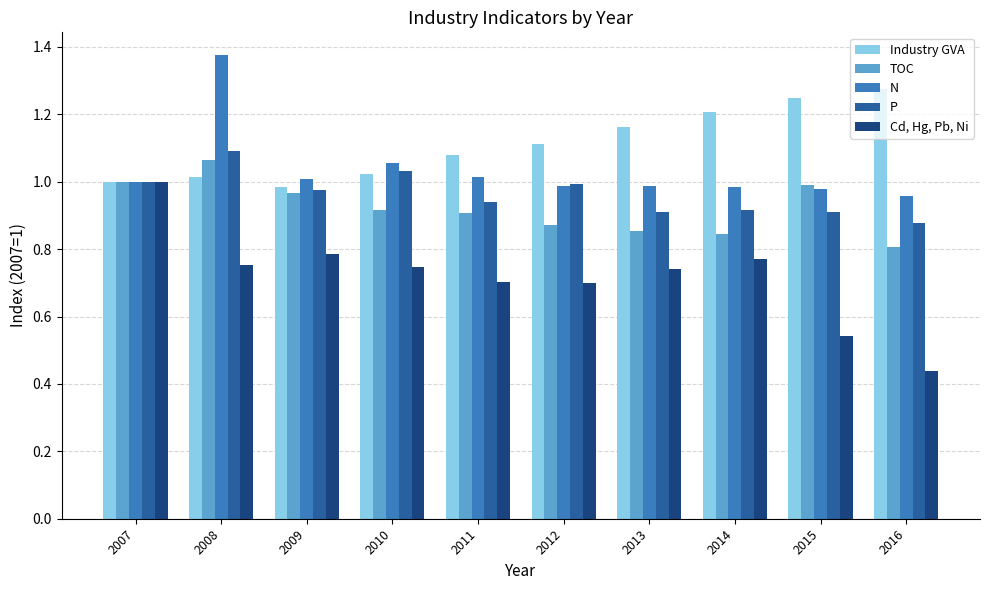

How many groups of bars are there?

10